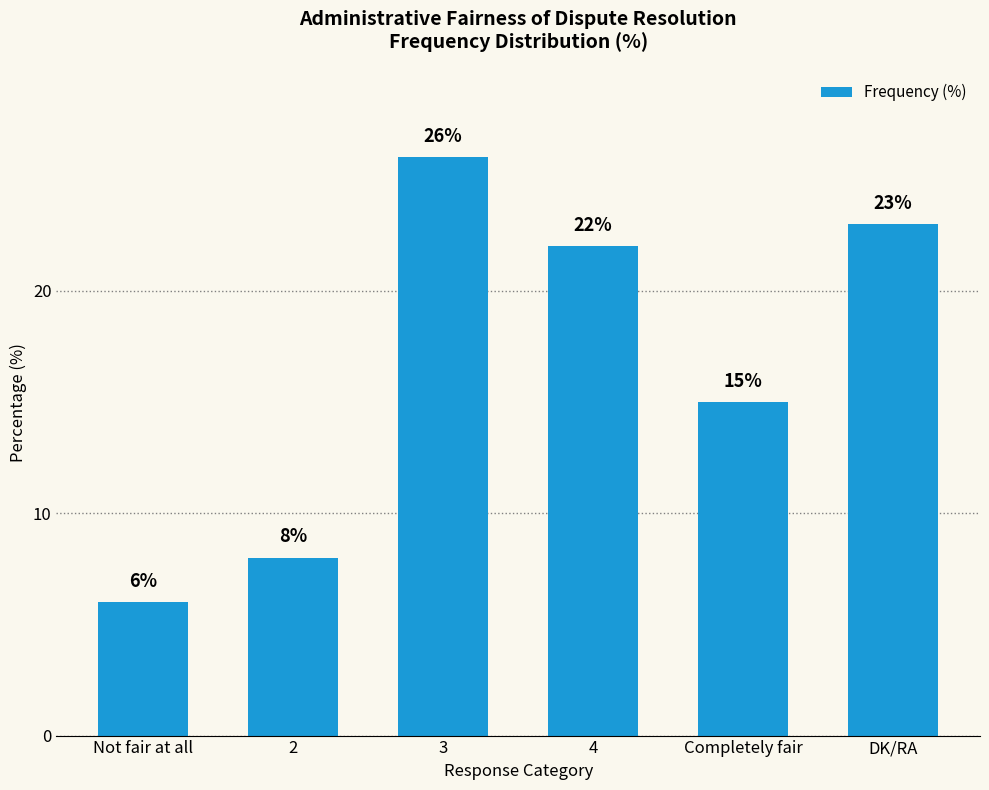

What is the sum of all values?

100